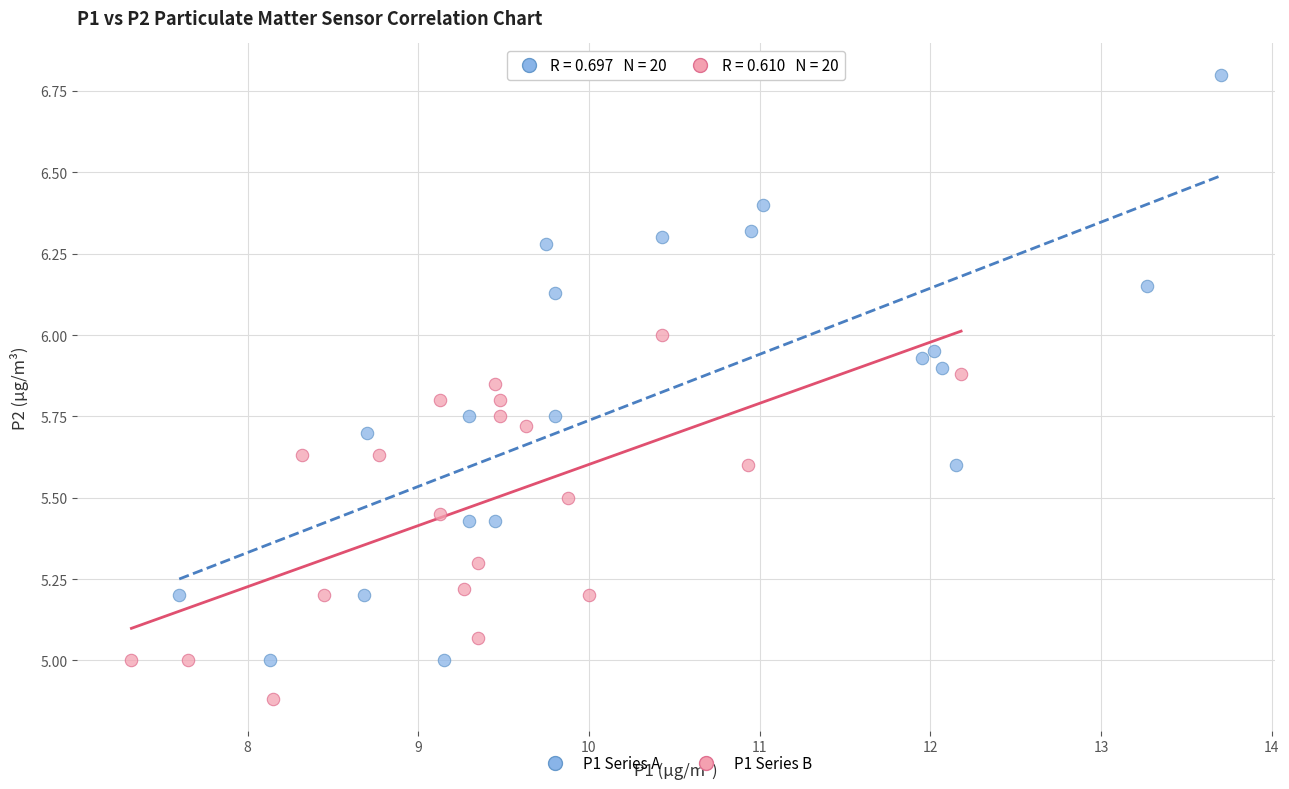

Which series reaches the maximum Y coordinate?

P1 Series A